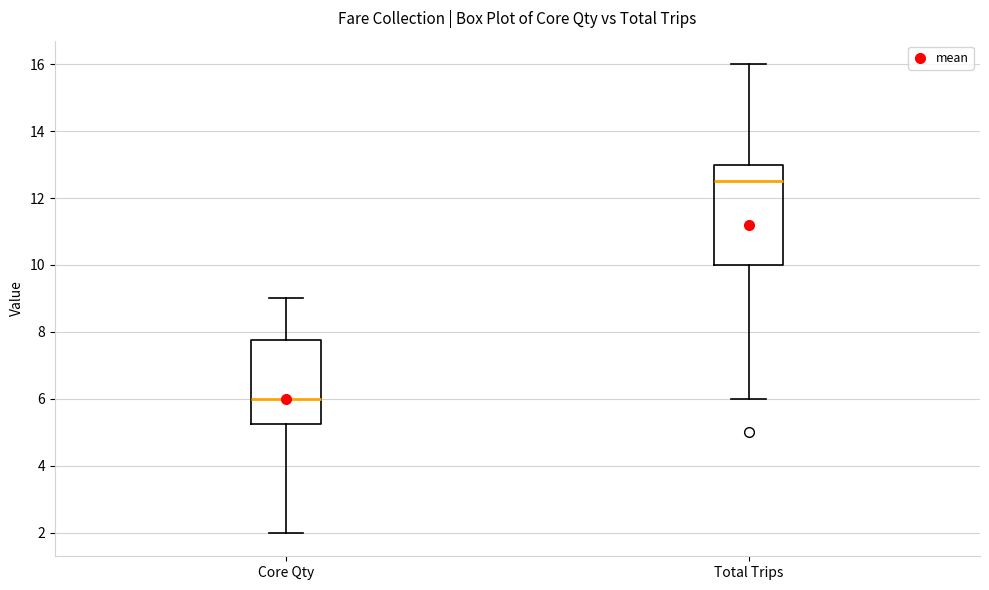

Which box is the tallest, from its lower edge to its upper edge?

Total Trips